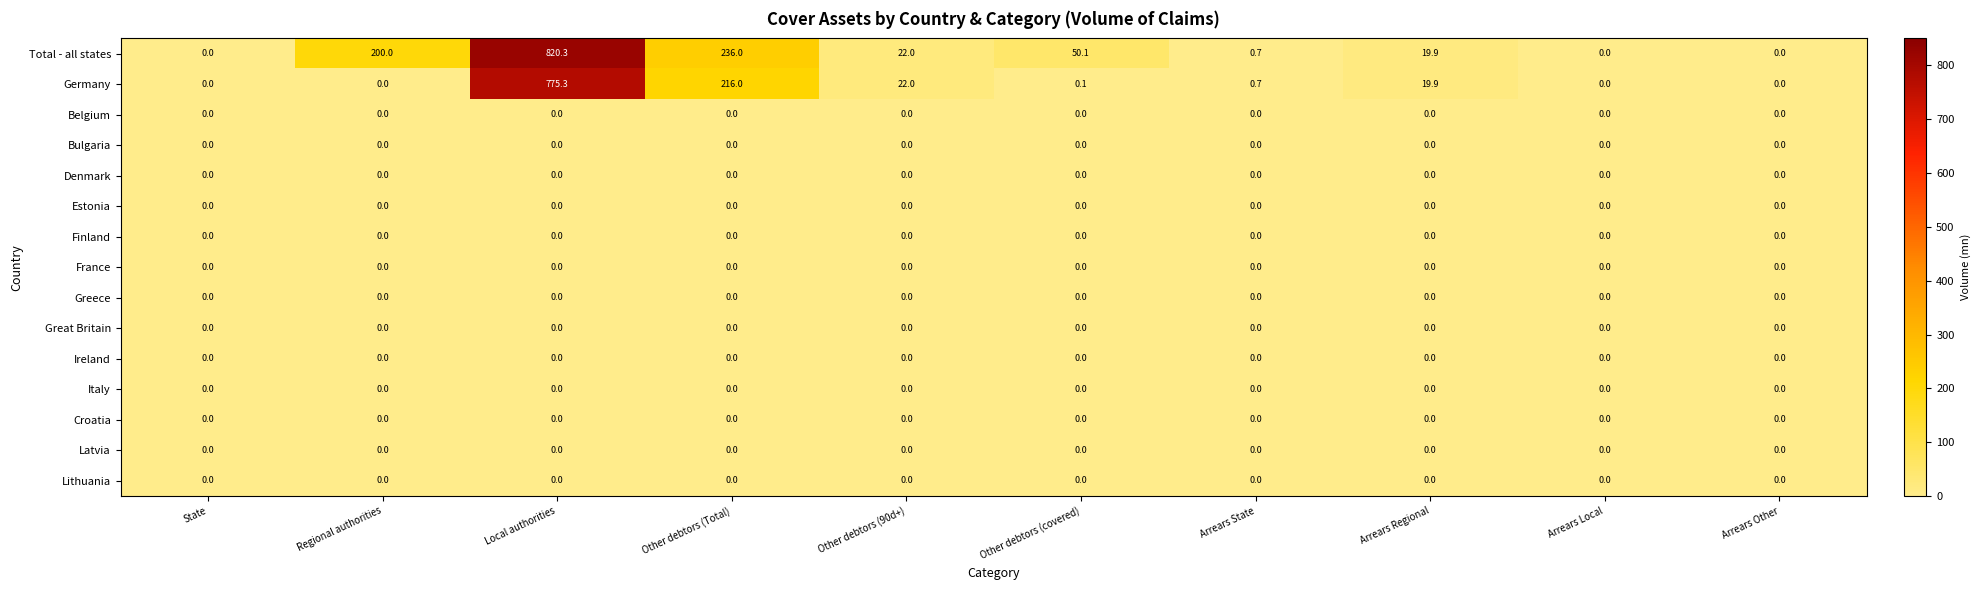

At which category is the sum across all series the highest?

Local authorities